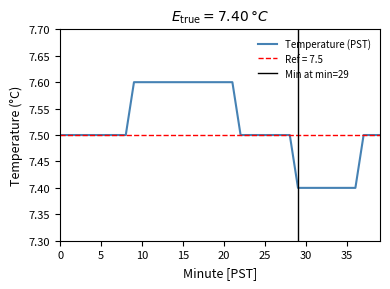

Is it true that the value at 14 is 7.6?

True